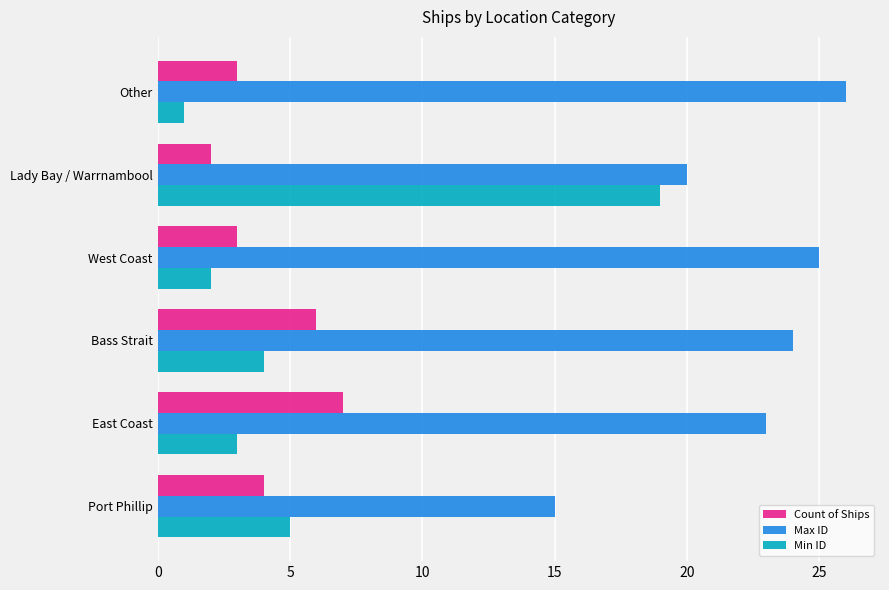

List the labels in order of Min ID value, largest first.

Lady Bay / Warrnambool, Port Phillip, Bass Strait, East Coast, West Coast, Other